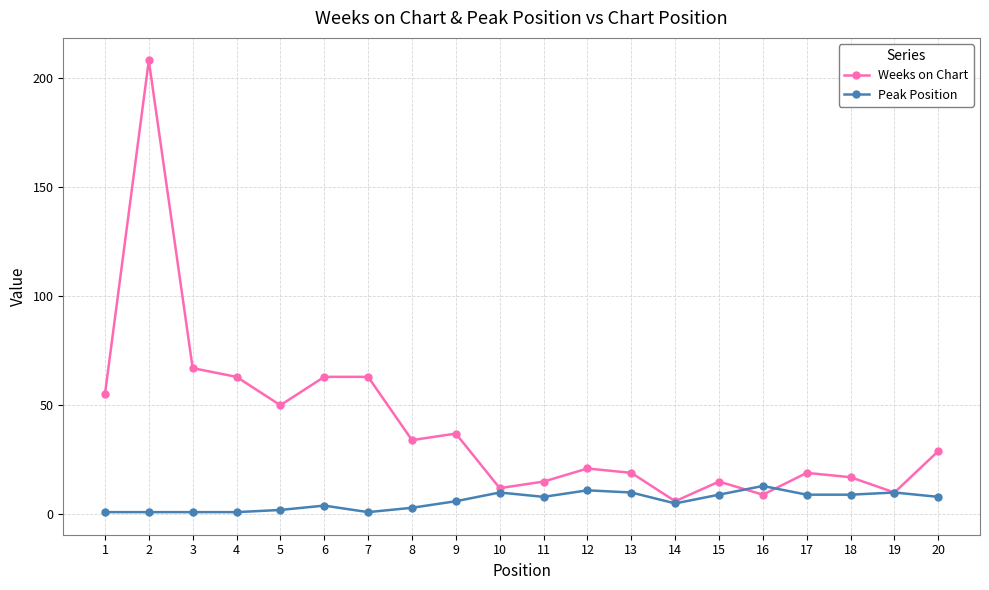

True or false: Weeks on Chart has more than 1 points higher than both neighbors.

True